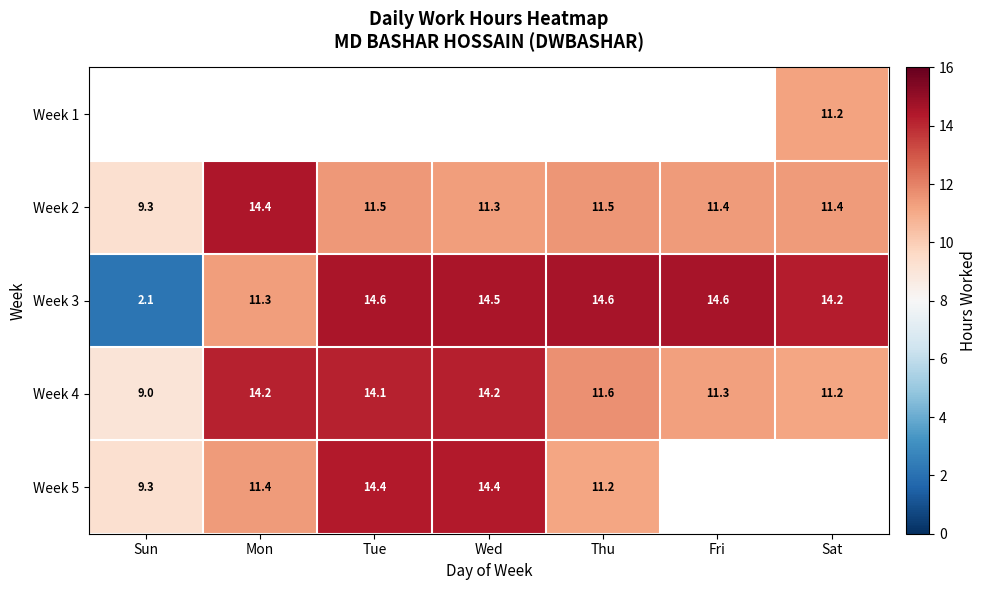

The Week 3 series shows 14.6 at Thu. True or false?

True